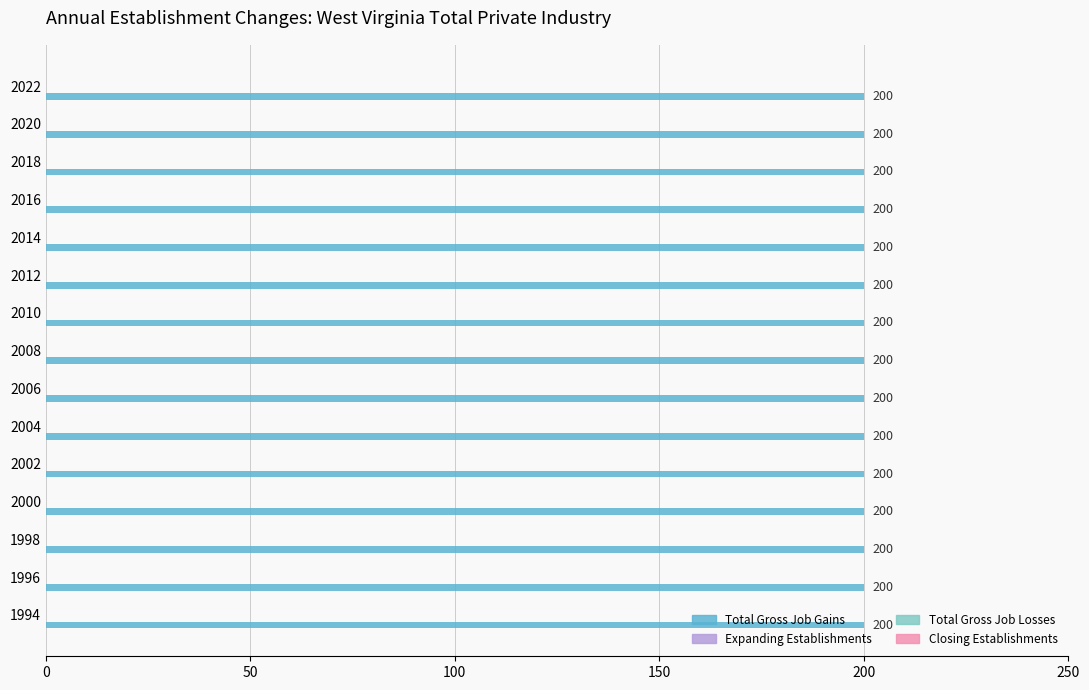

List the series in order of their peak value, highest first.

Total Gross Job Gains, Expanding Establishments, Total Gross Job Losses, Closing Establishments